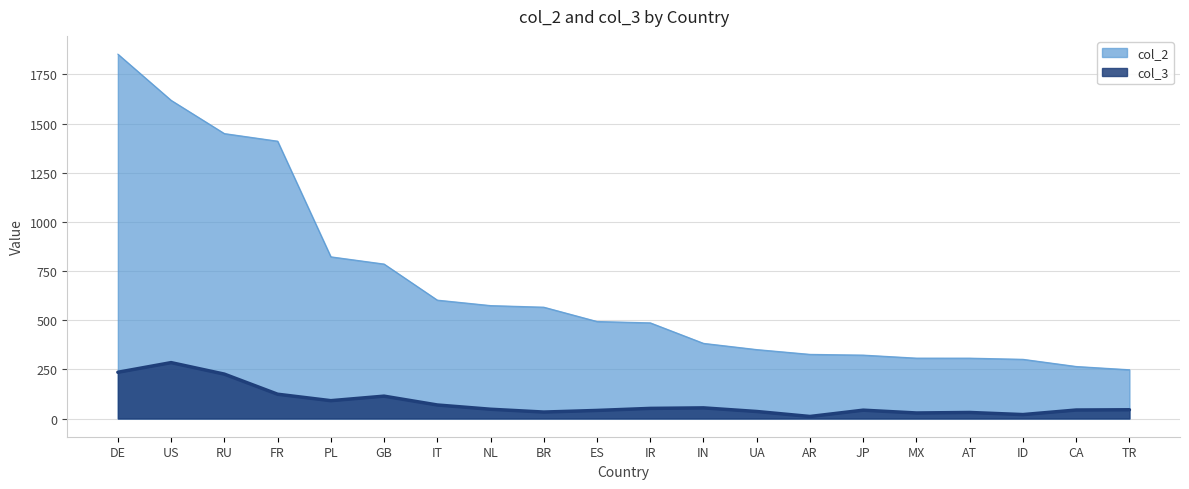

True or false: col_3 and col_2 cross at least once.

False